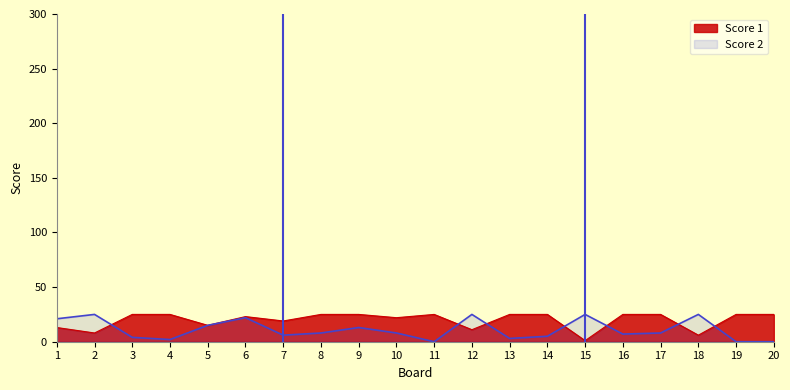

List the series in order of their peak value, lowest first.

Score 1, Score 2